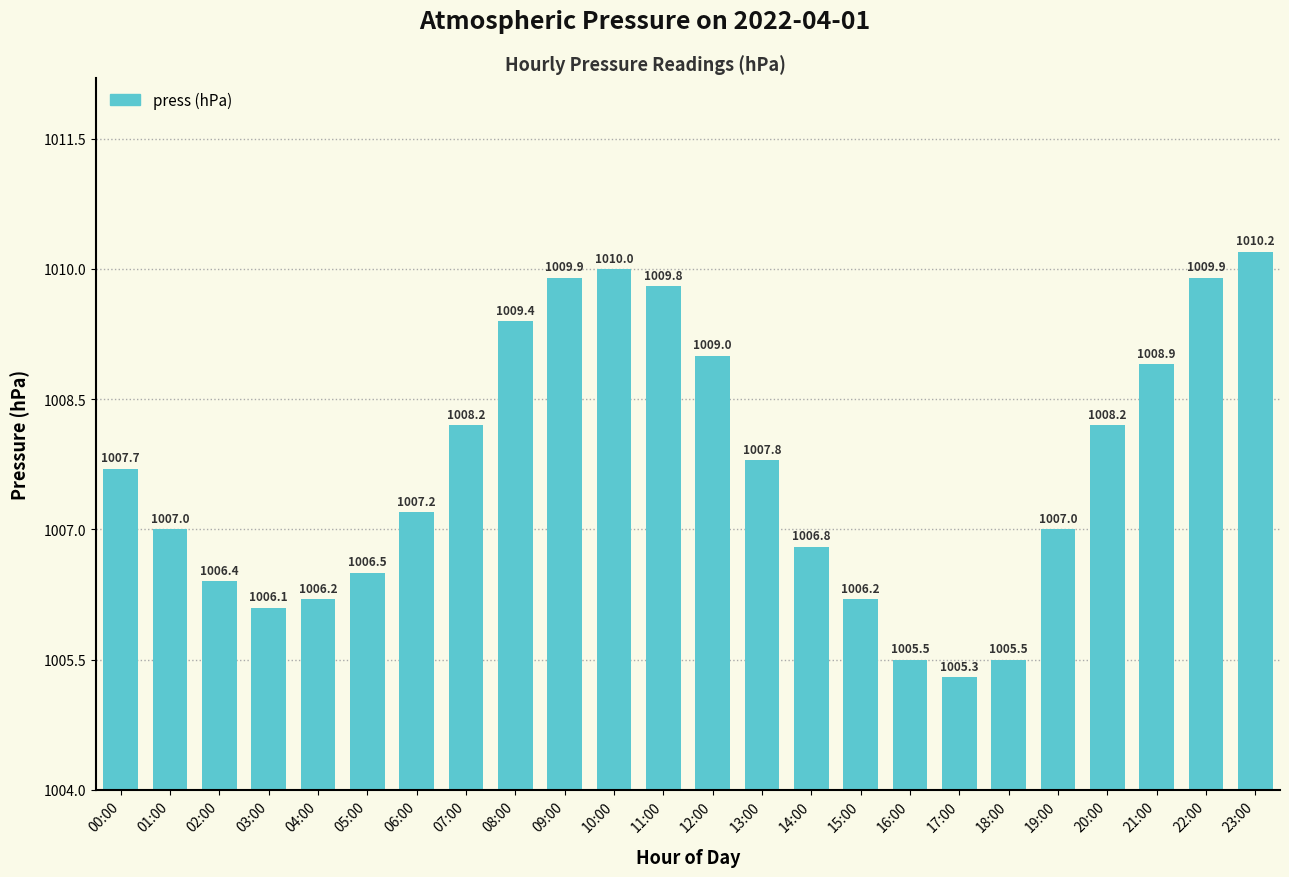

Are the bars horizontal?

No